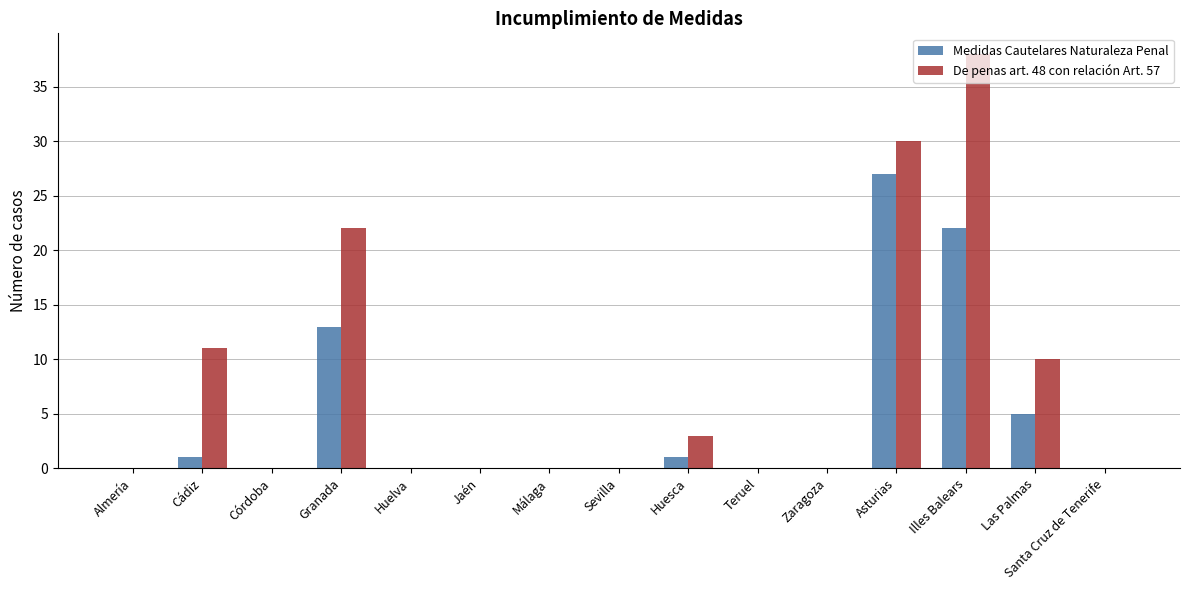

Reading left to right, extract all data points from this chart.

Medidas Cautelares Naturaleza Penal: Almería=0	Cádiz=1	Córdoba=0	Granada=13	Huelva=0	Jaén=0	Málaga=0	Sevilla=0	Huesca=1	Teruel=0	Zaragoza=0	Asturias=27	Illes Balears=22	Las Palmas=5	Santa Cruz de Tenerife=0
De penas art. 48 con relación Art. 57: Almería=0	Cádiz=11	Córdoba=0	Granada=22	Huelva=0	Jaén=0	Málaga=0	Sevilla=0	Huesca=3	Teruel=0	Zaragoza=0	Asturias=30	Illes Balears=38	Las Palmas=10	Santa Cruz de Tenerife=0